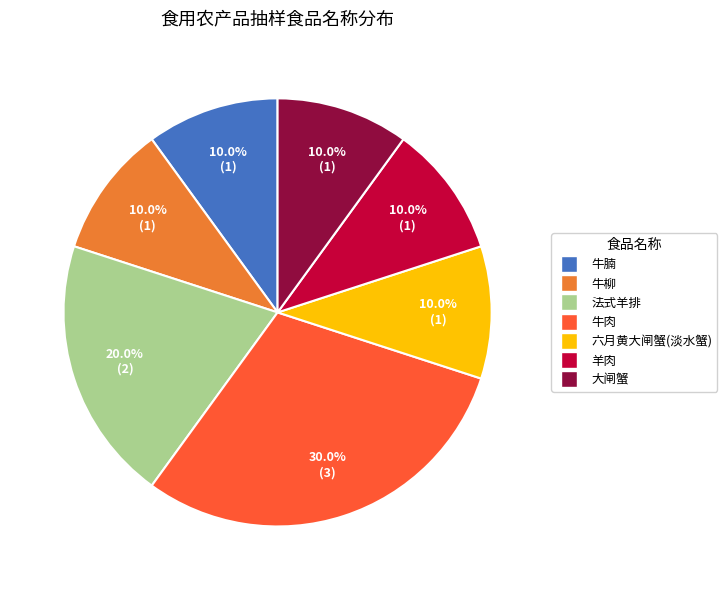

What percentage is the 大闸蟹 slice, to the nearest percent?

10%